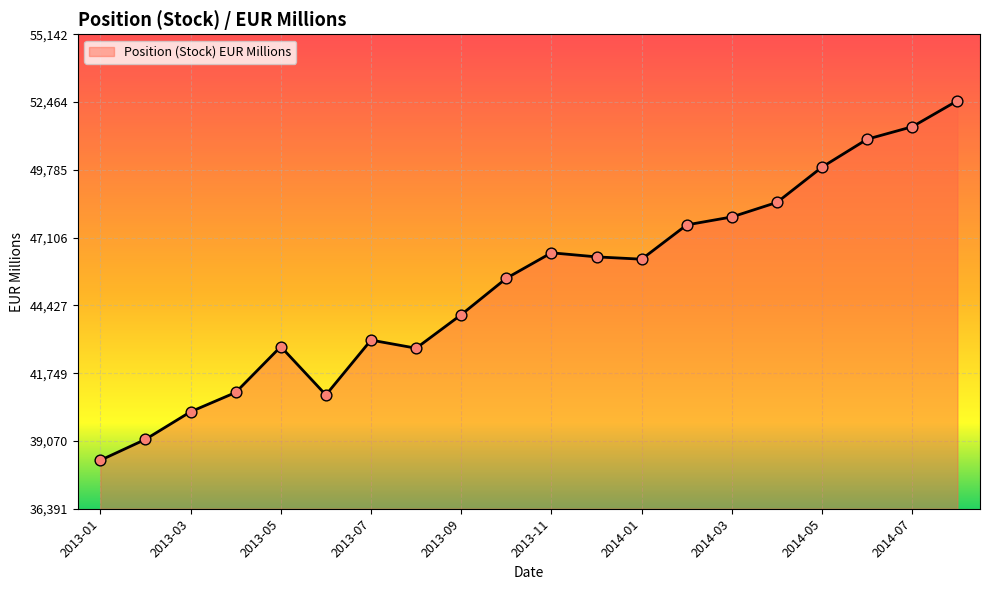

What is the difference between the maximum and minimum values?

14210